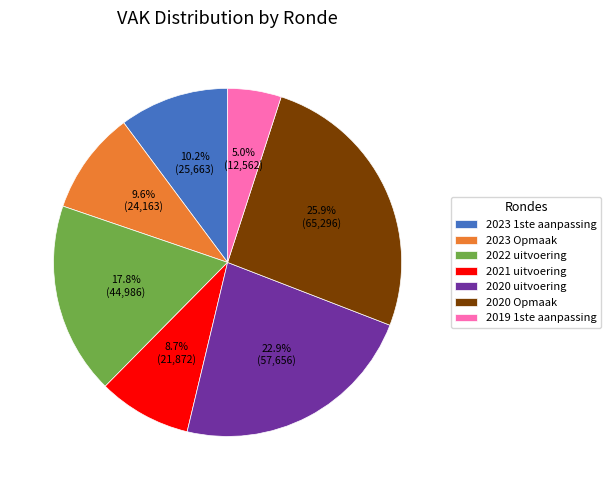

The 2023 Opmaak slice represents 15% of the pie. True or false?

False